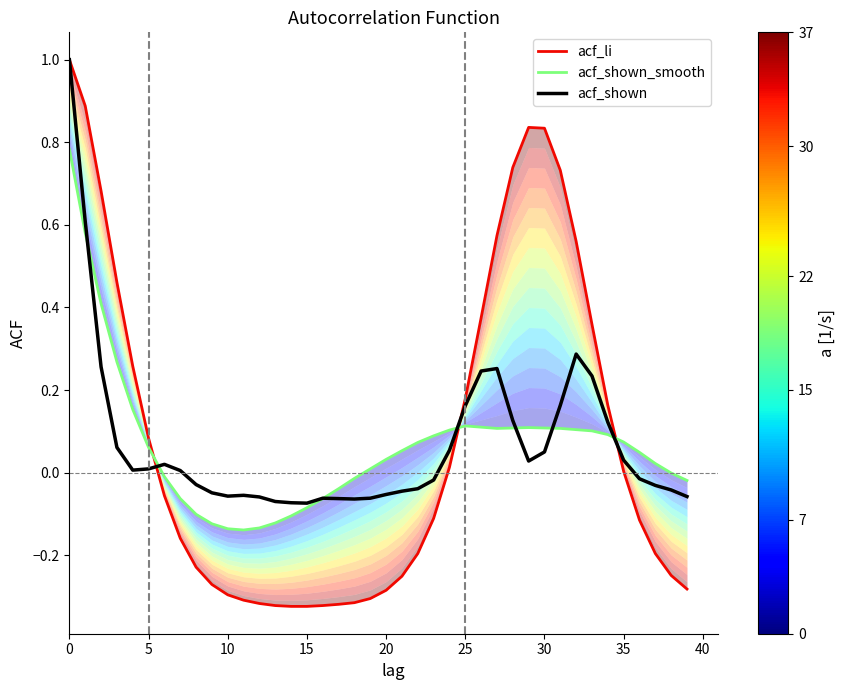

The value of acf_shown at 37 is -0.0. True or false?

True